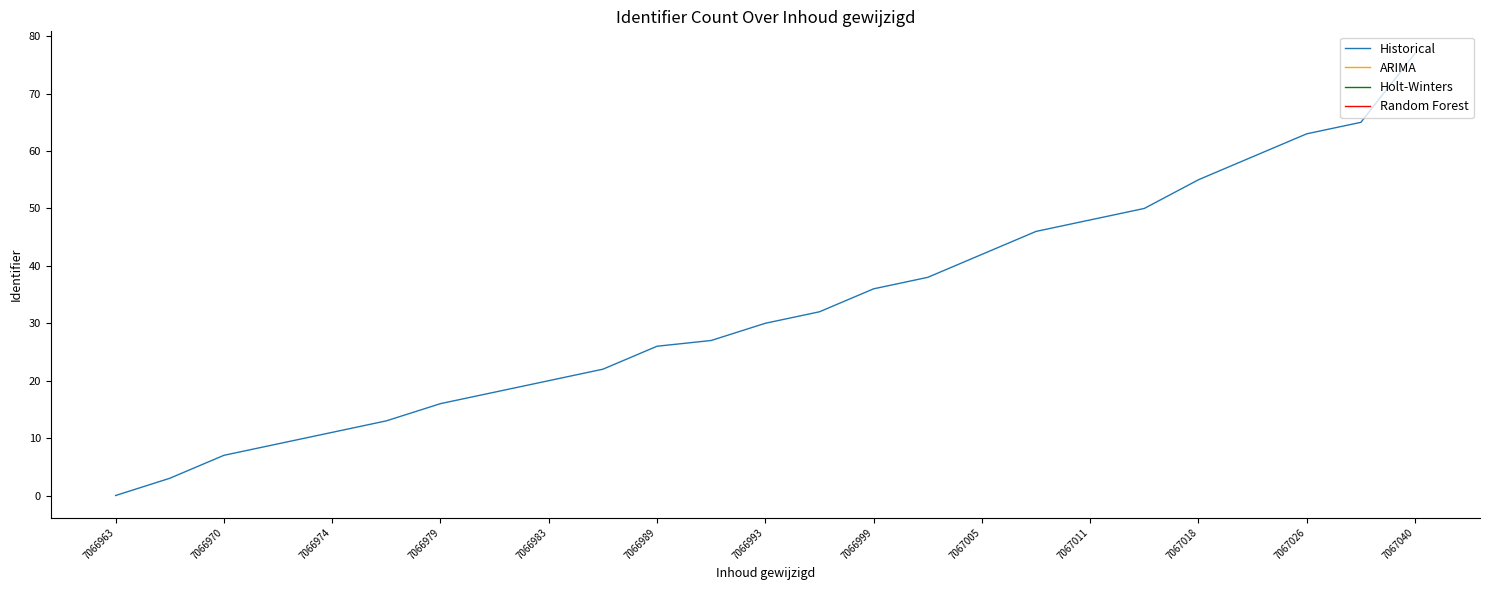

How many series are shown in this chart?

1